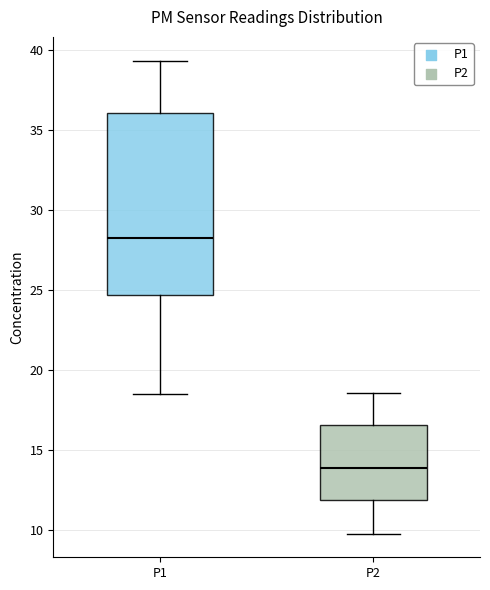

Reading left to right, read every box against the y-axis: the position of its median line, the range the box covers, and the ends of its whiskers. The values are not printed on the chart, so give them approximately, as read against the axis.

P1: median 28.5, box 24.5 to 36.0, whiskers 18.5 to 39.5
P2: median 14.0, box 12.0 to 16.5, whiskers 10.0 to 18.5